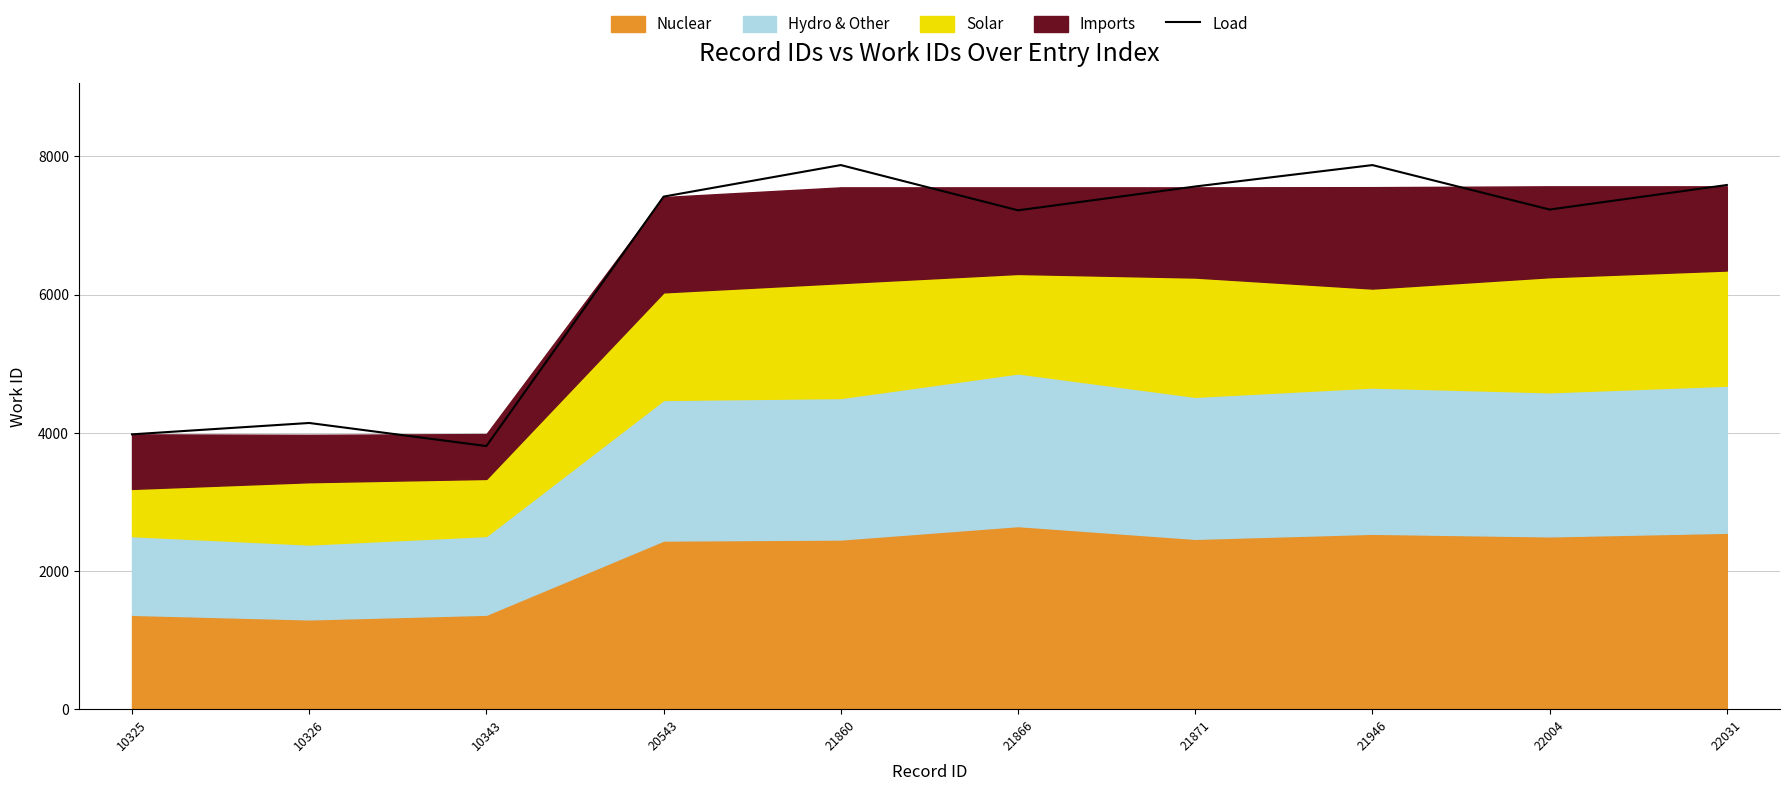

What is the value of the 5th point from the left?

7872.6